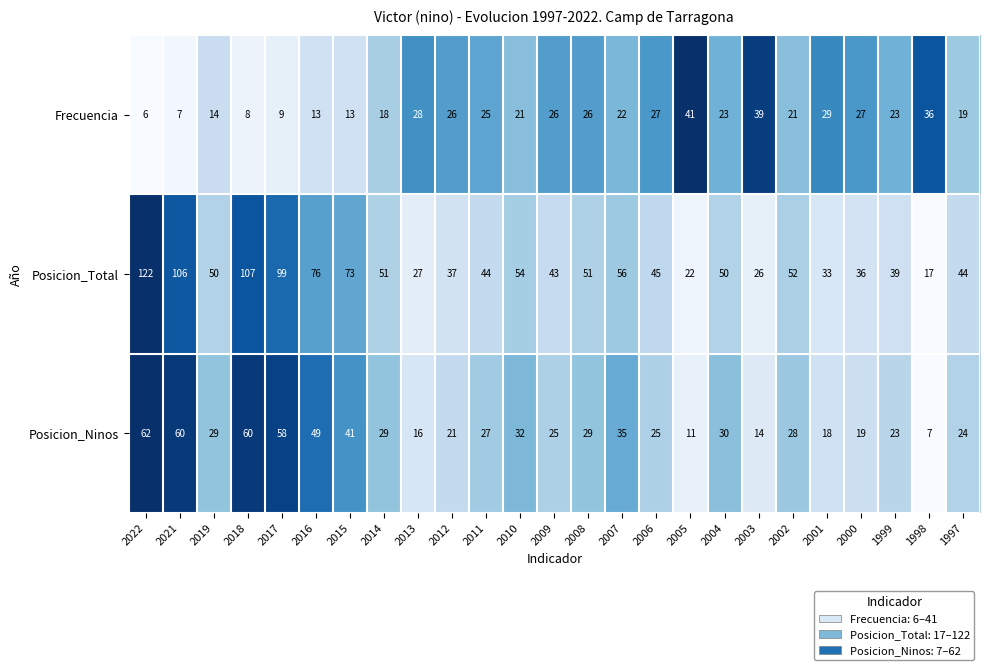

Rank the series at 2011 from lowest to highest value.

Frecuencia, Posicion_Ninos, Posicion_Total